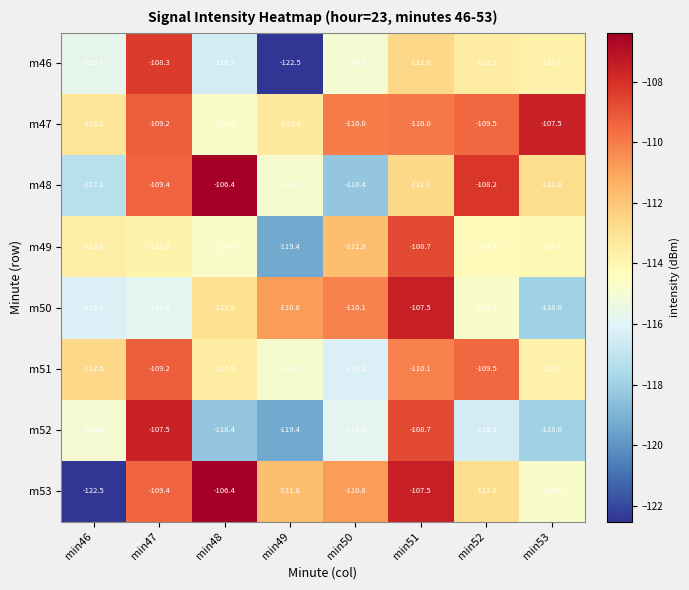

What is the difference between the highest and lowest values at min53?

10.5